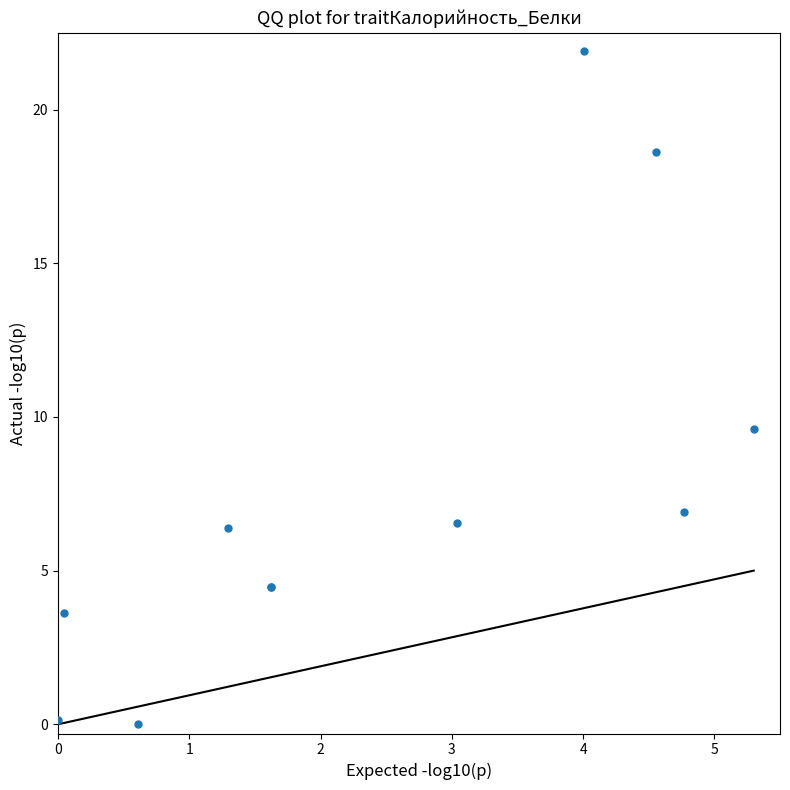

What Y value in the scatter plot is closest to 10?

9.6